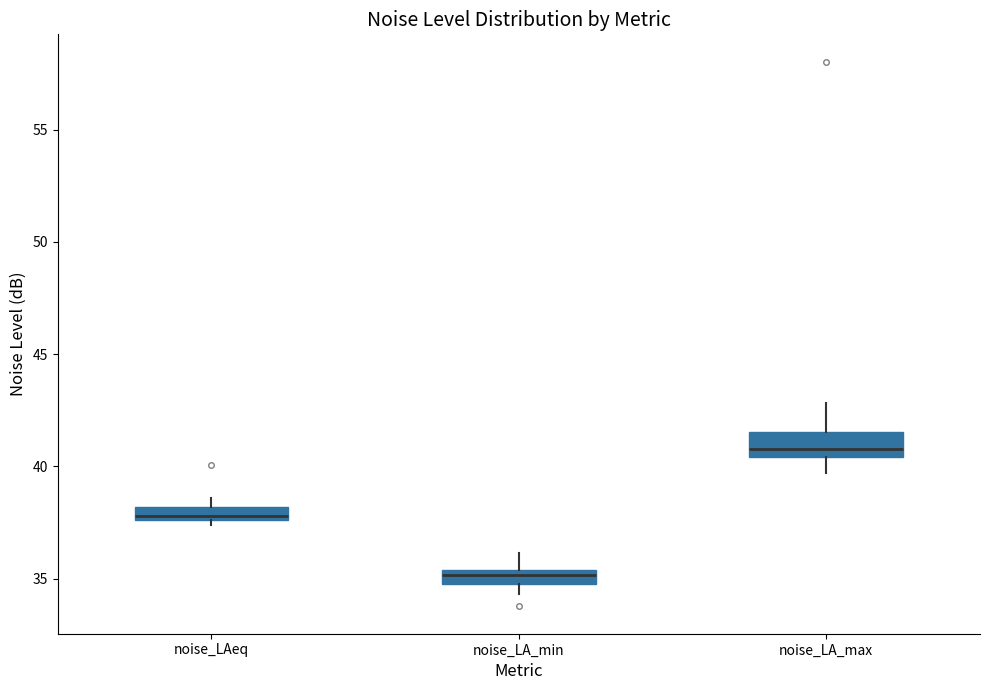

Comparing the boxes themselves (not the whiskers), which one is the tallest?

noise_LA_max